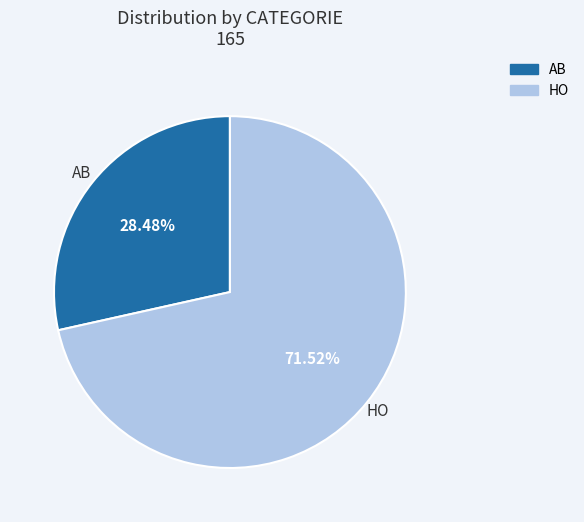

Which slice is the largest?

HO